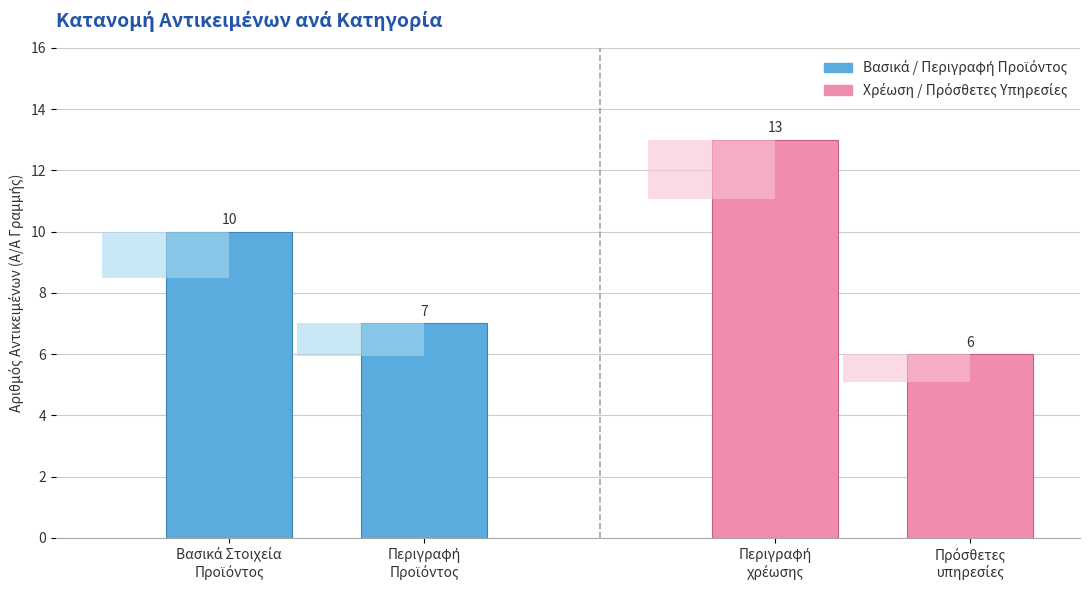

What is the greatest value displayed?

13